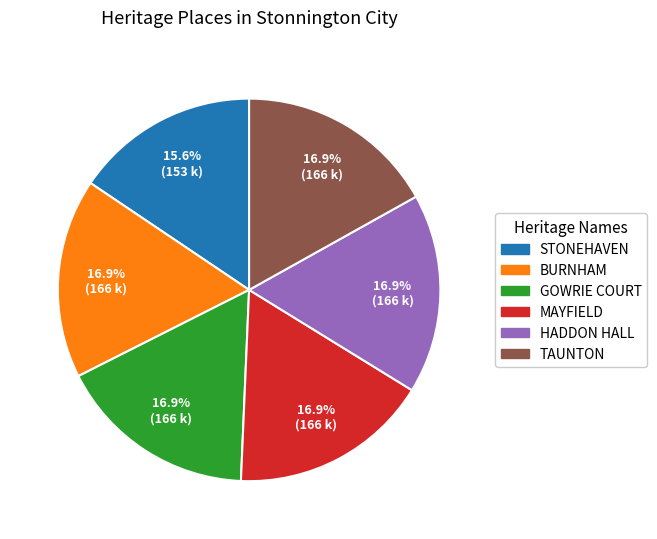

To the nearest percent, what percentage of the pie is BURNHAM?

17%